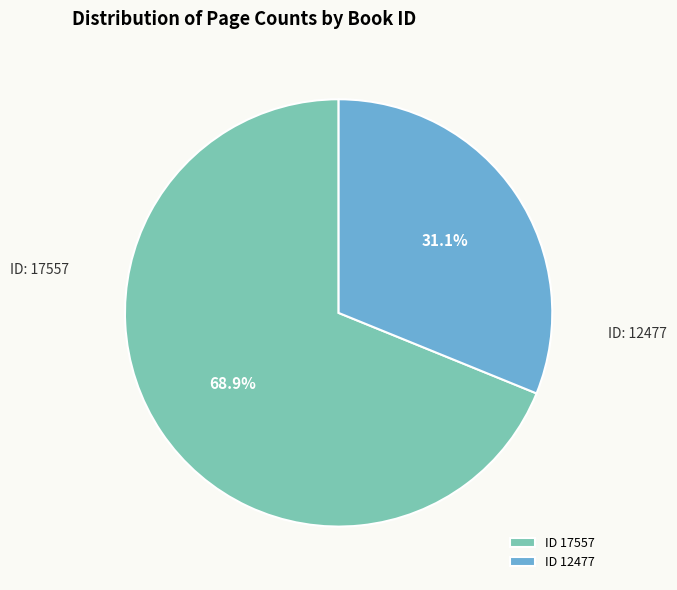

How many segments does this pie chart have?

2